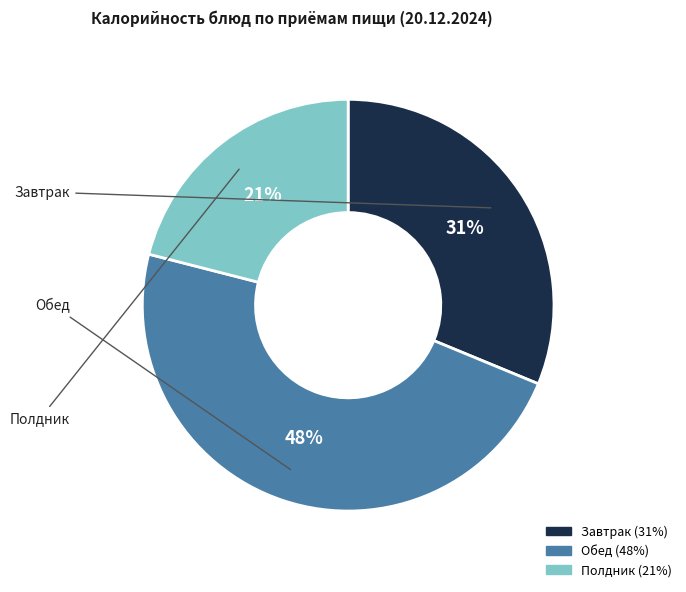

Is there any slice that represents more than half of the pie?

No